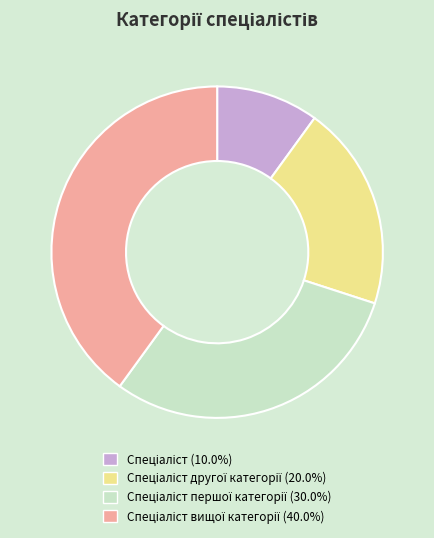

Is there a majority slice in this chart?

No